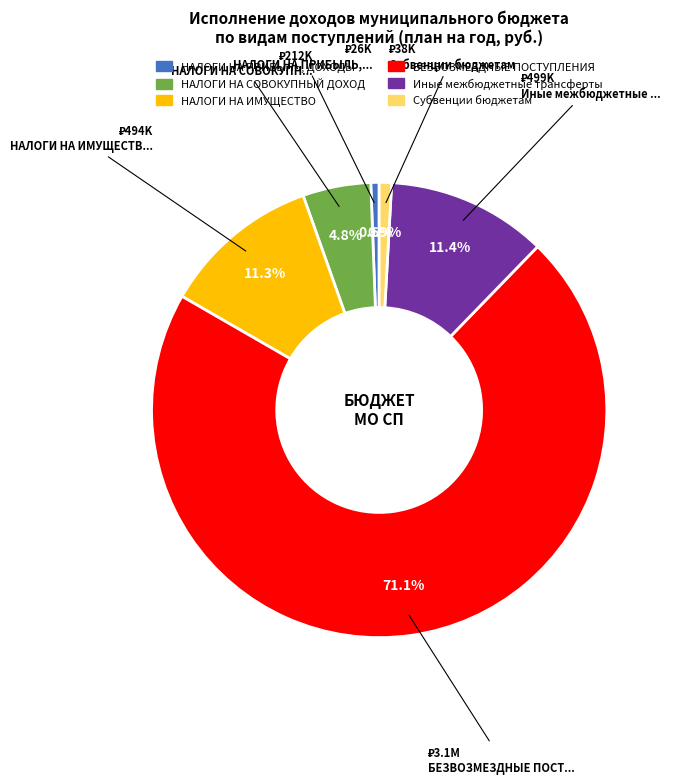

What percentage do НАЛОГИ НА СОВОКУПНЫЙ ДОХОД and Иные межбюджетные трансферты together represent?

16.2%